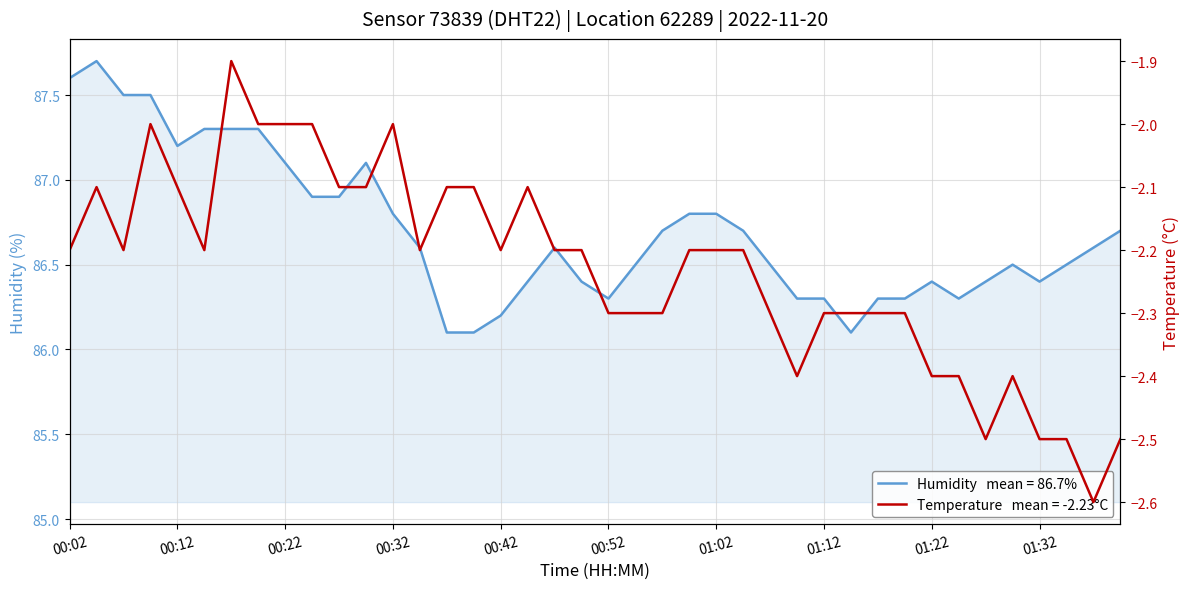

At which category does temperature reach its first local peak?

00:04